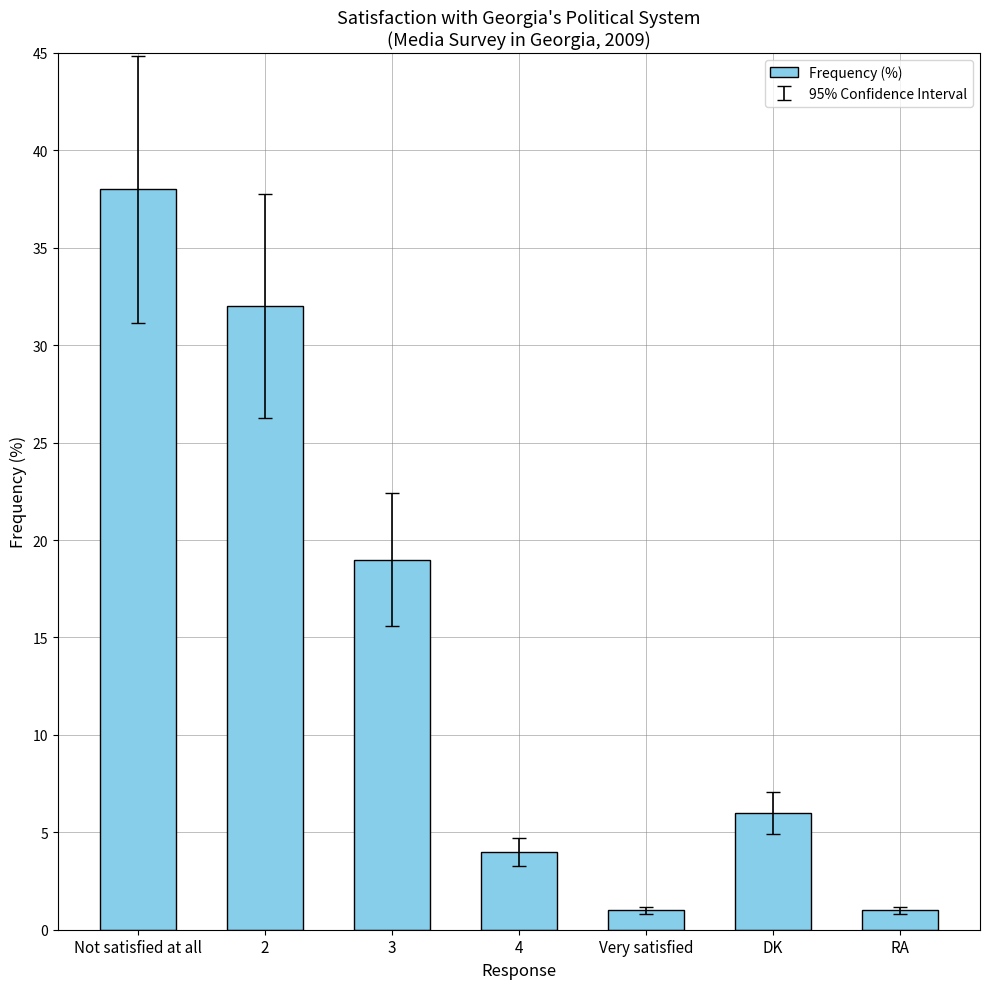

Where is the data nearest to the value 19?

3